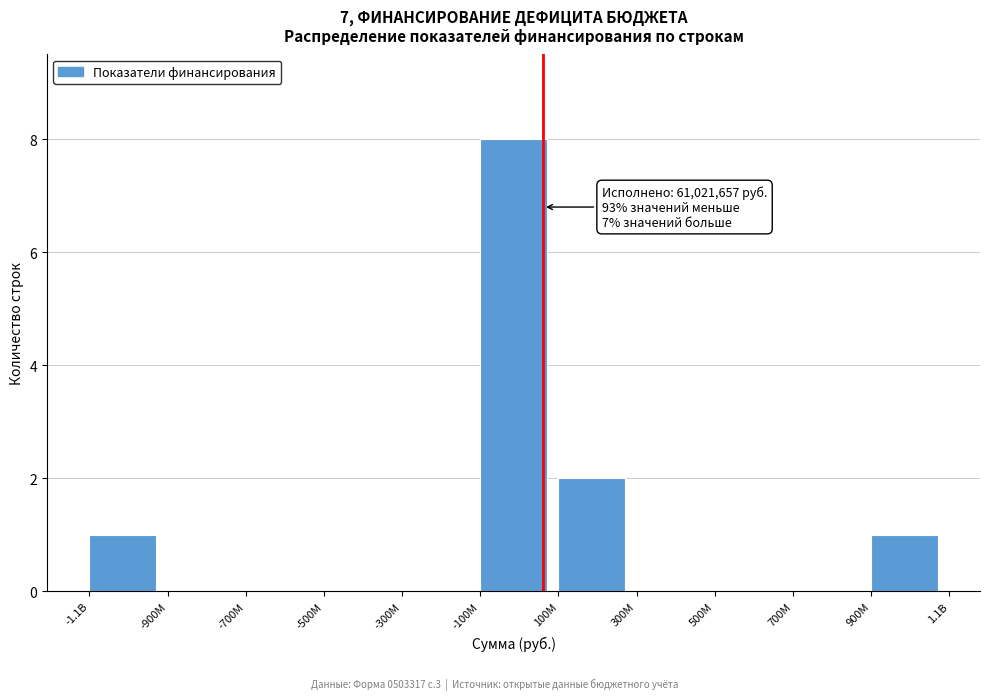

Reading left to right, transcribe all the data shown in this chart.

-1.1B=1	-900M=0	-700M=0	-500M=0	-300M=0	-100M=8	100M=2	300M=0	500M=0	700M=0	900M=1